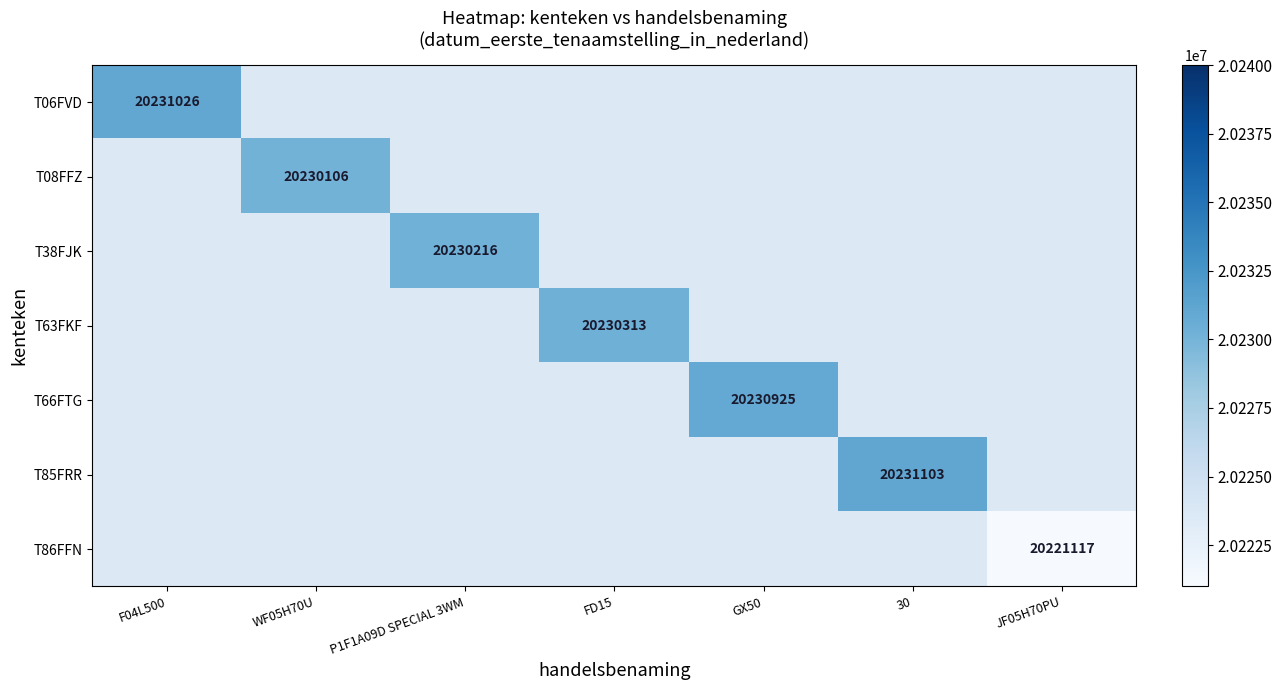

The value of T66FTG at GX50 is 20230925. True or false?

True